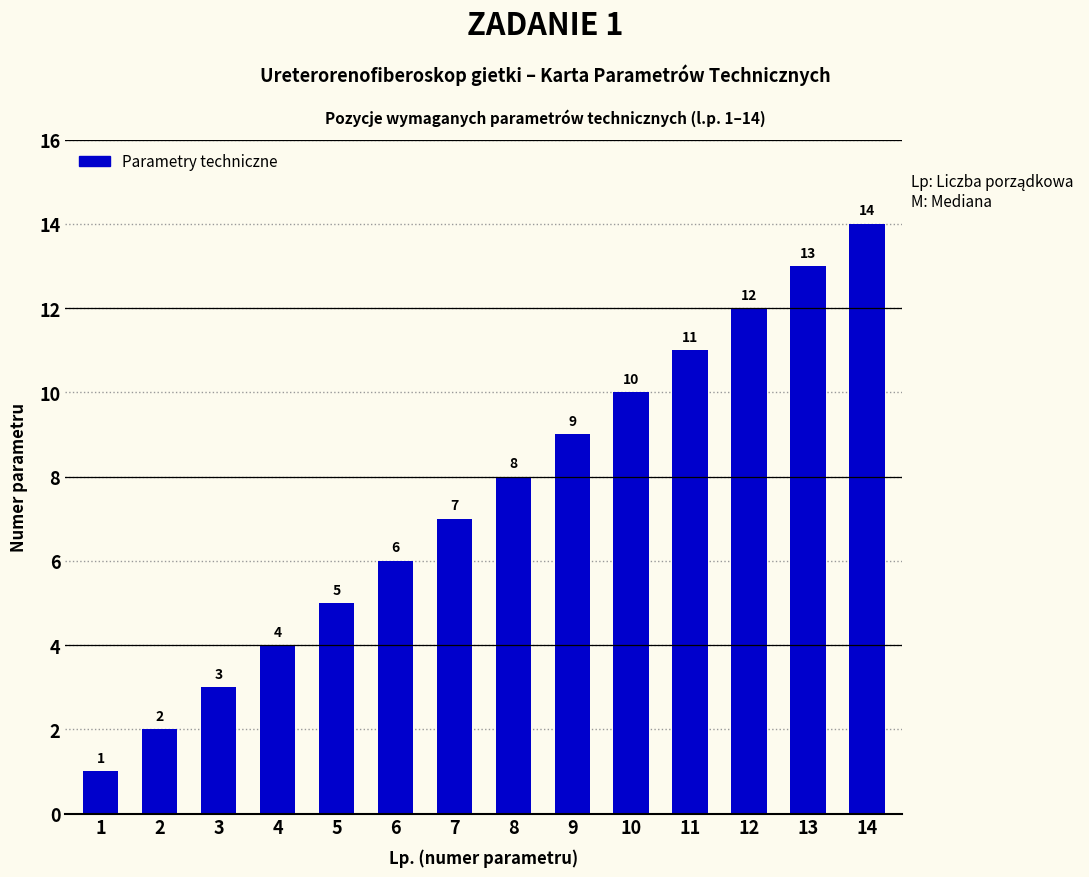

How many series are shown in this chart?

1